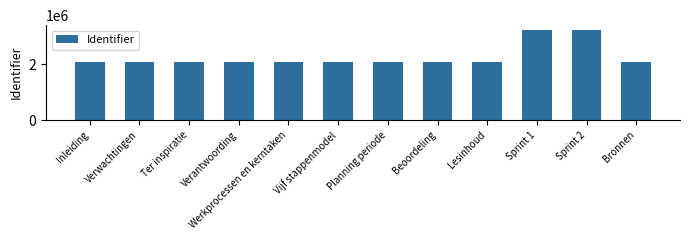

Read the value at Planning periode.

2093860